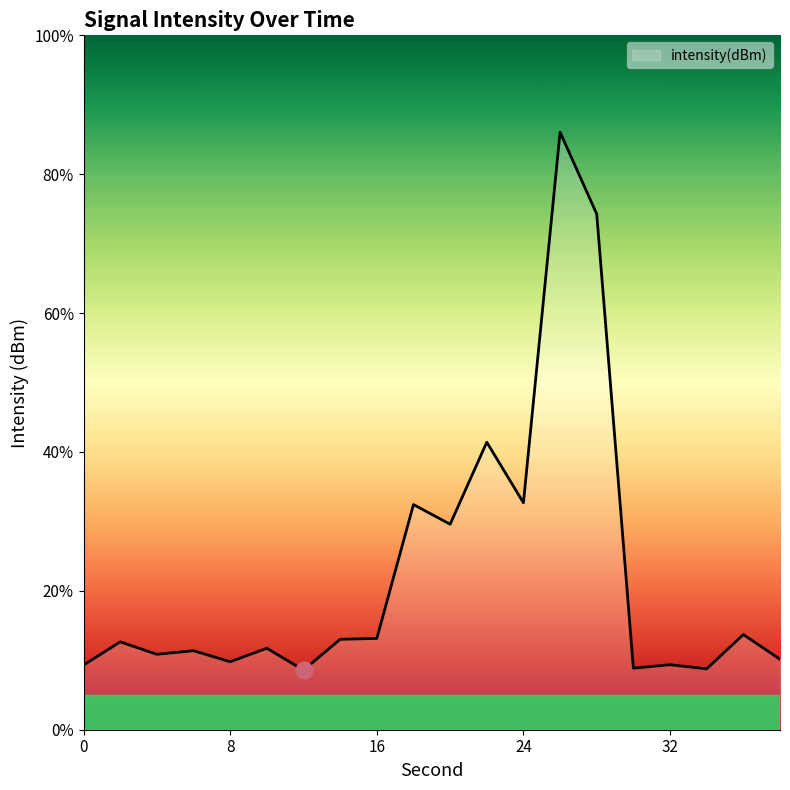

What is the maximum value shown in the chart?

86.1